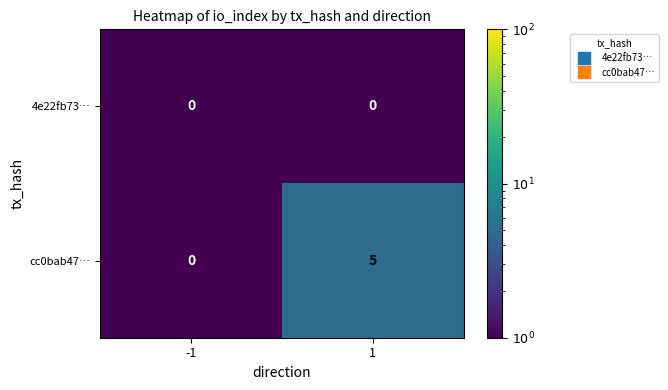

Read the cc0bab47… value at 1.

5